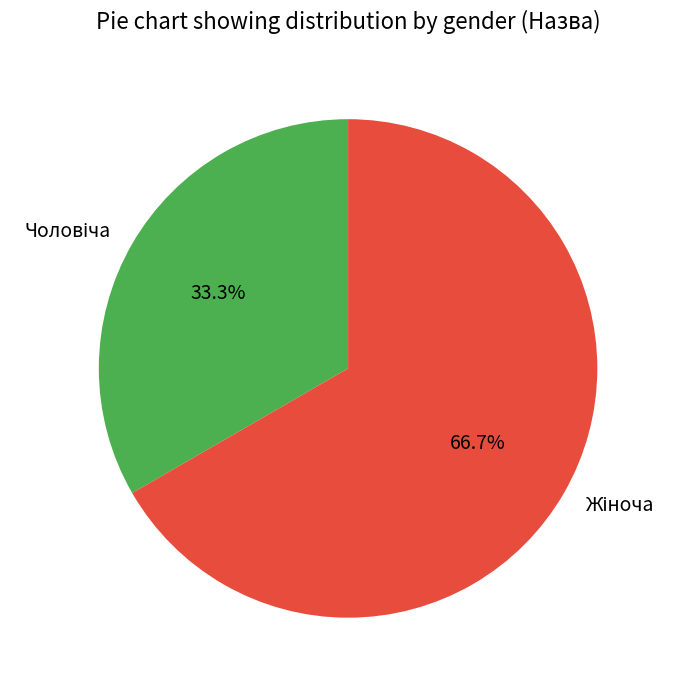

Does any single category account for the majority?

Yes